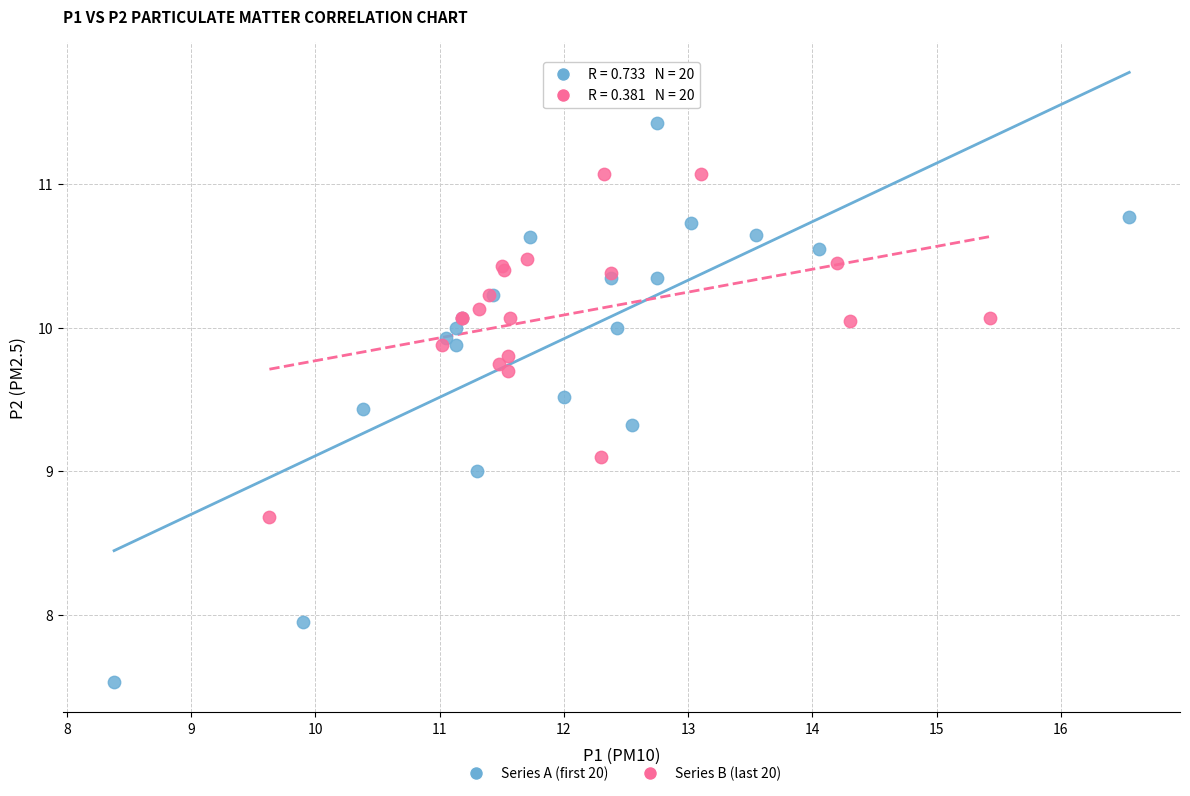

Which series contains the highest Y value?

Series A (first 20)